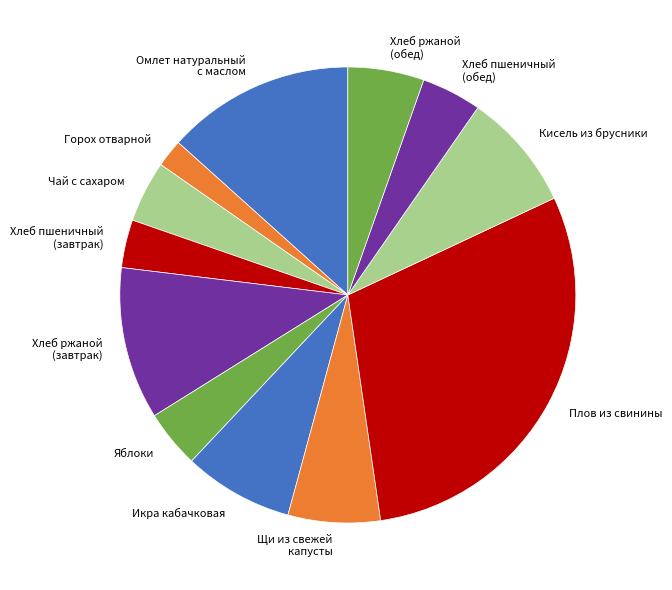

Is the sum of Хлеб ржаной (обед) and Хлеб пшеничный (завтрак) greater than half?

No